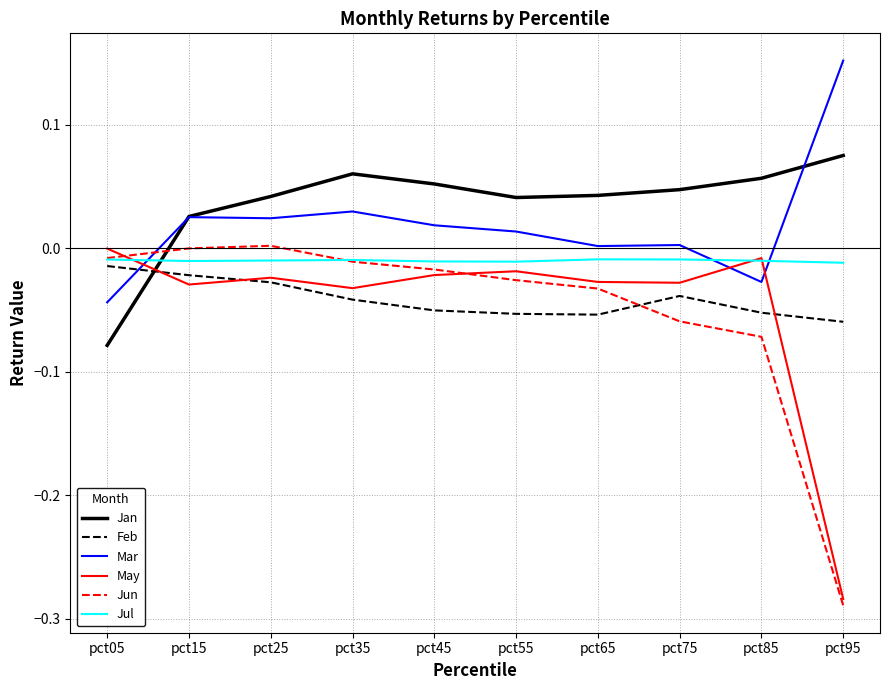

Which label corresponds to the smallest value in the chart?

pct95